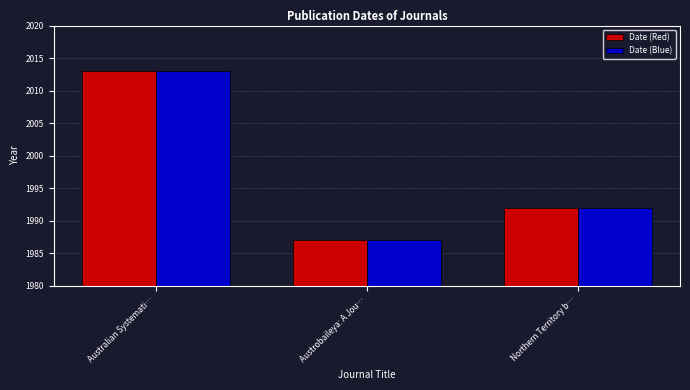

List the labels in order of Date (Blue) value, largest first.

Australian Systemati…, Northern Territory b…, Austrobaileya: A Jou…